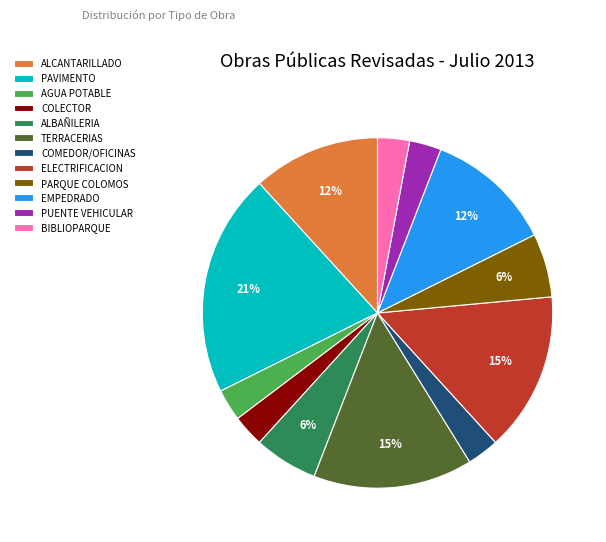

Is there any slice that represents more than half of the pie?

No